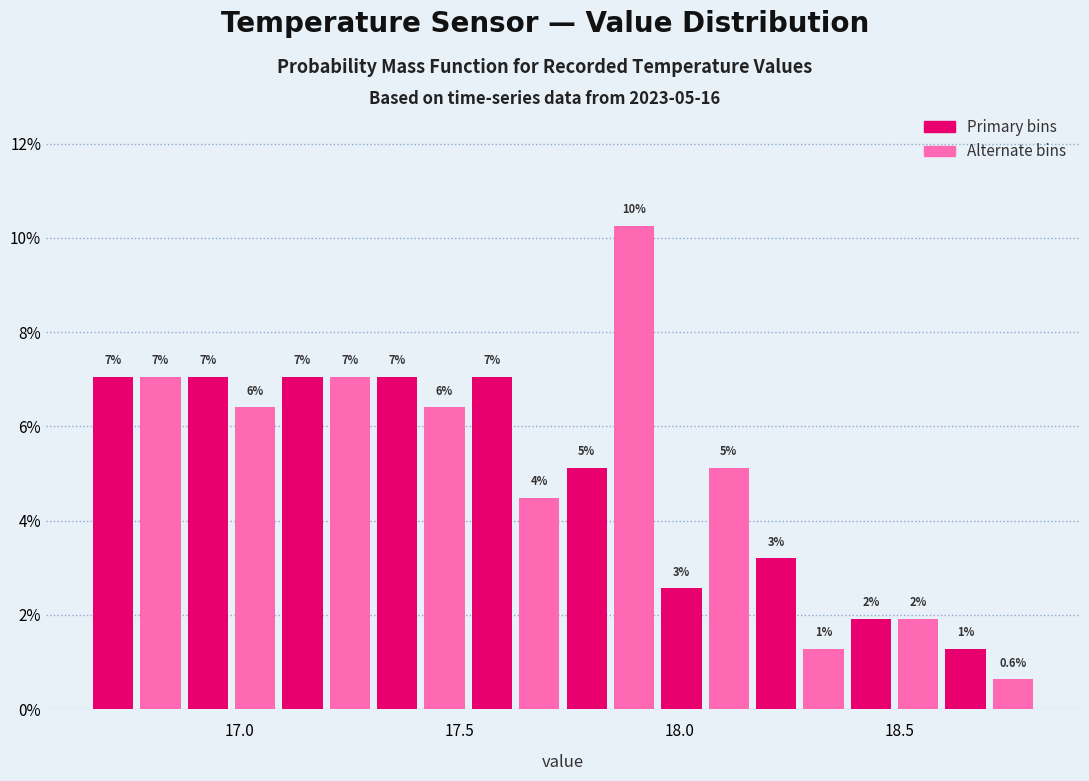

Read against the x-axis, roughly where is the centre of the tallest bar?

17.90